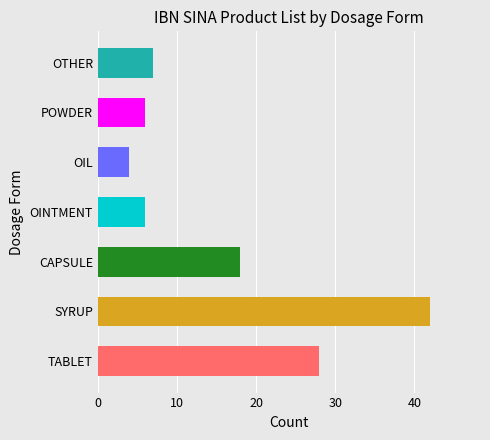

Reading bottom to top, what are all the values shown in this chart?

TABLET=28	SYRUP=42	CAPSULE=18	OINTMENT=6	OIL=4	POWDER=6	OTHER=7